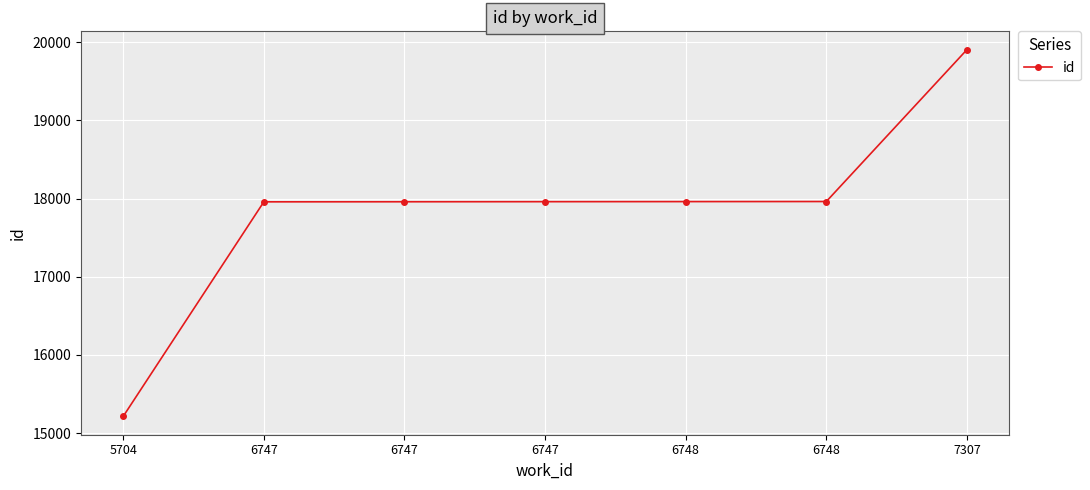

How many values are below 17961?

3